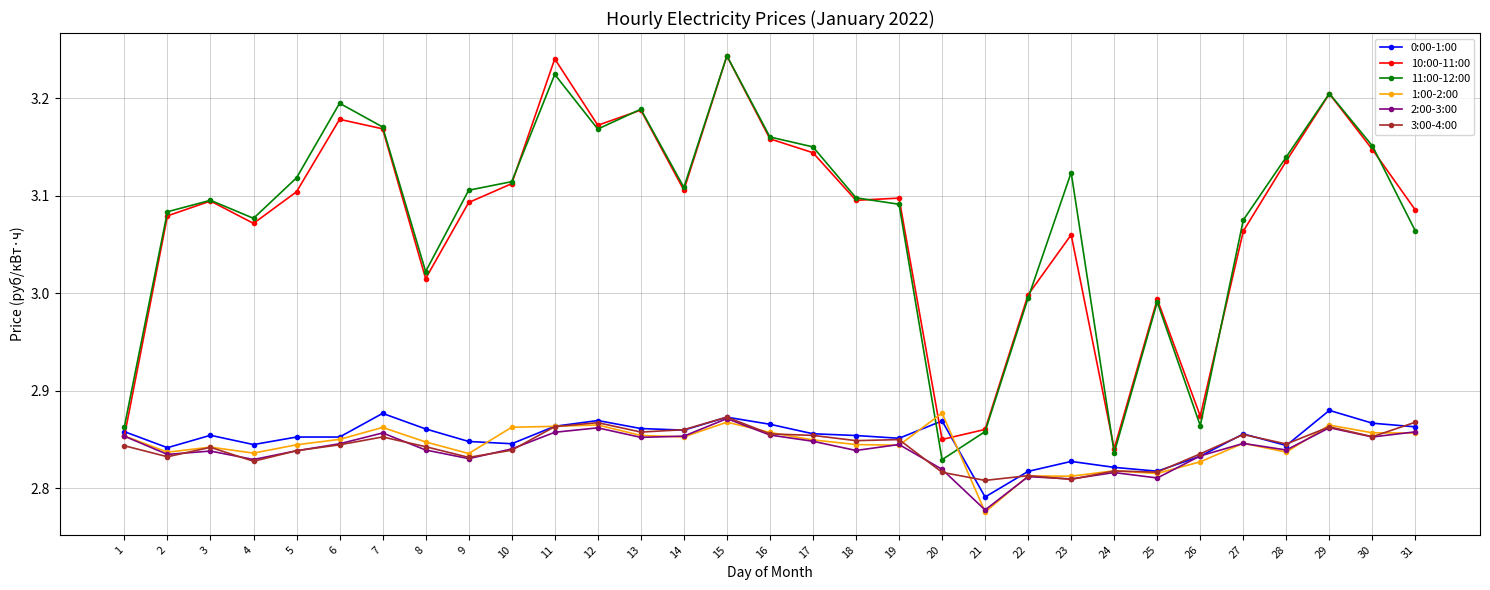

Is the value of 0:00-1:00 at 26 greater than the value of 10:00-11:00 at 26?

No